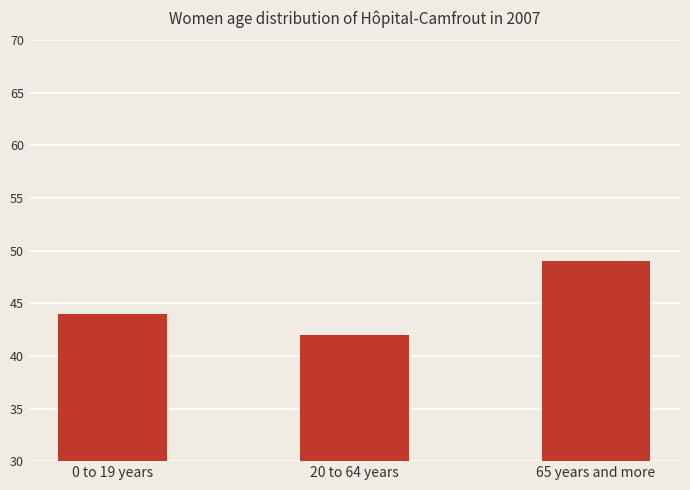

Is it true that the value at 0 to 19 years is 74?

False